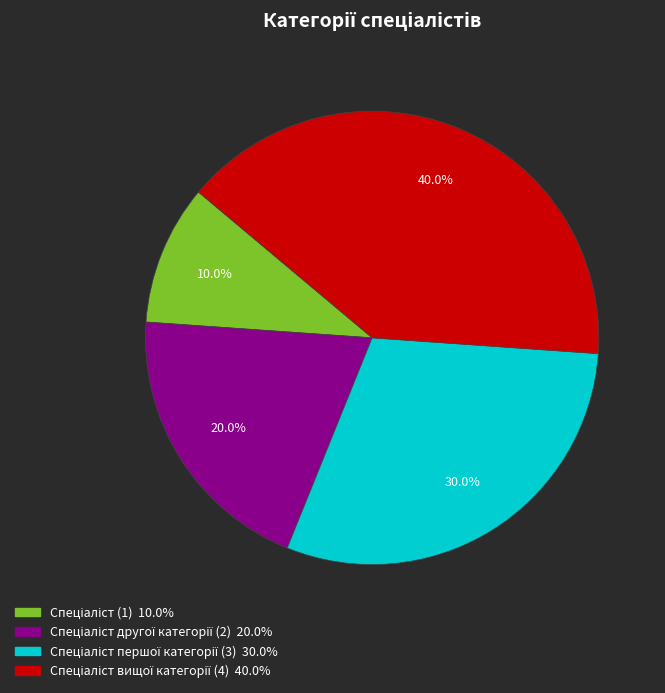

Is there any slice that represents more than half of the pie?

No